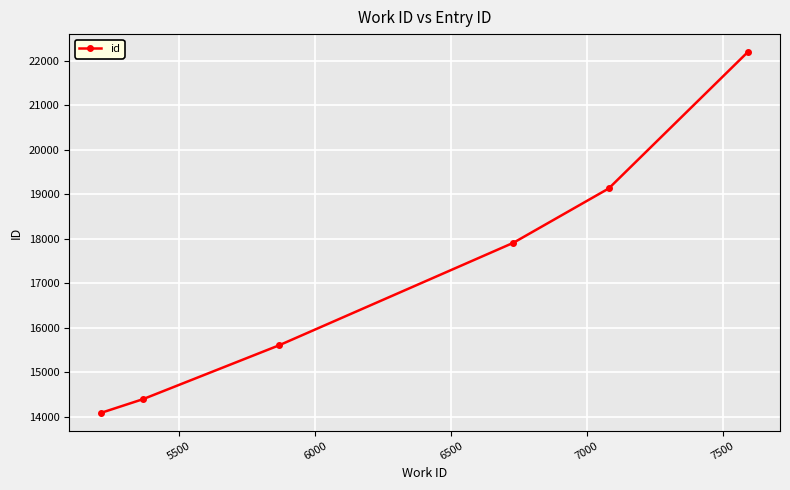

What is the maximum value shown in the chart?

22189